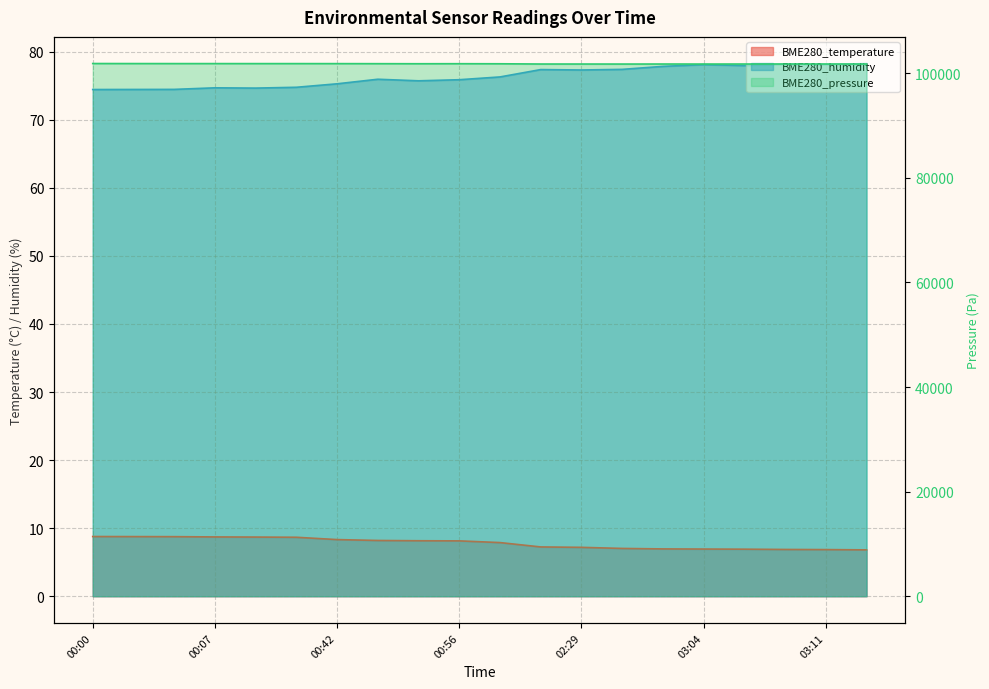

What are all the series names shown in the legend?

BME280_temperature, BME280_humidity, BME280_pressure